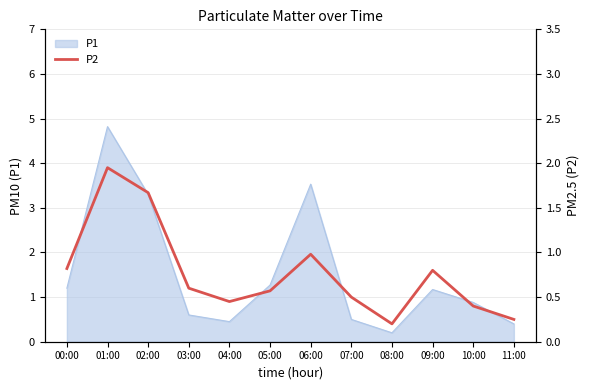

True or false: P1 has a value of 3.3 at 02:00.

True